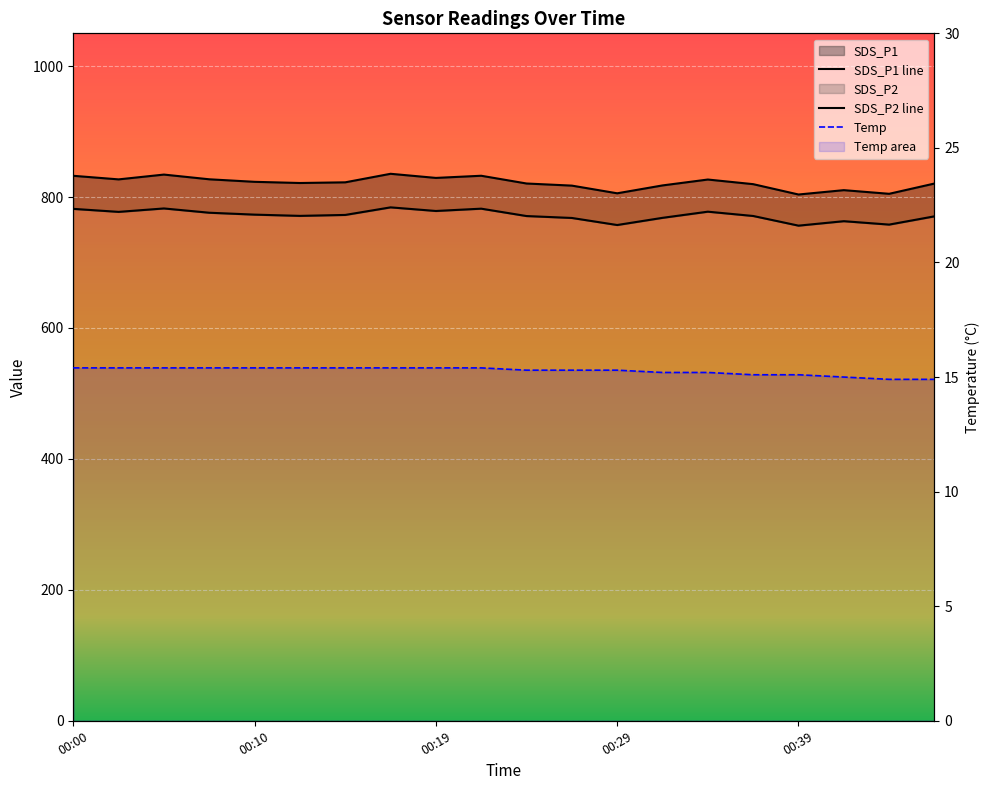

What is the average value of the Temp series?

15.3